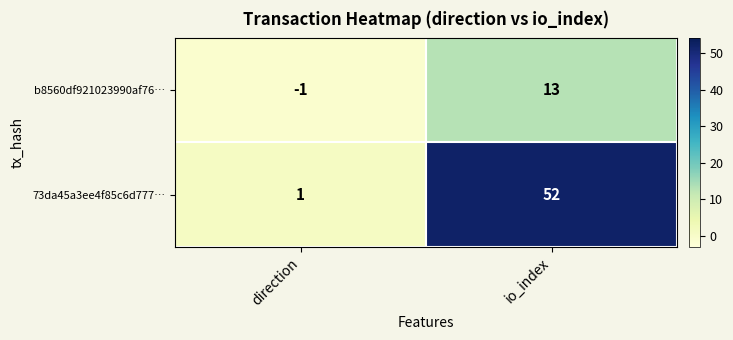

Which category has the highest value across all series?

io_index